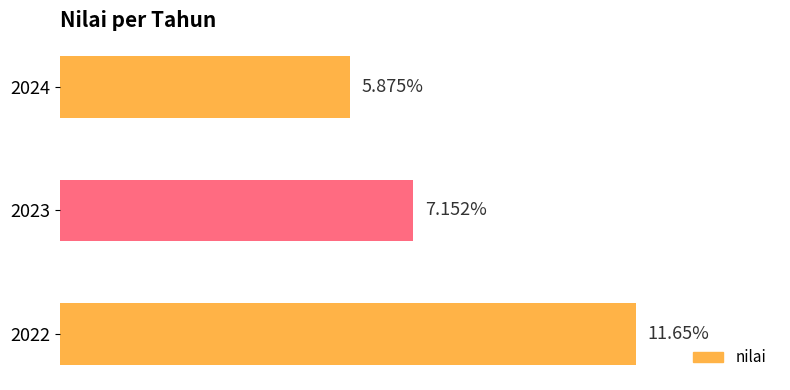

Rank the categories by value from lowest to highest.

2024, 2023, 2022